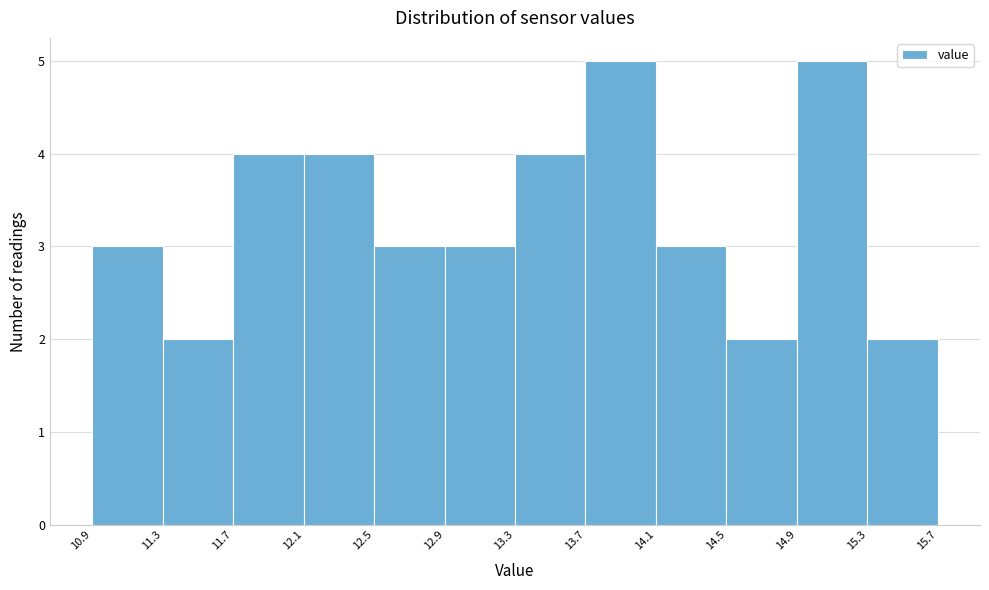

Reading left to right, list every bar in this chart as the range it spans on the x-axis followed by its height. The values are not printed on the chart, so give them approximately, as read against the axis.

10.9 to 11.3: 3
11.3 to 11.7: 2
11.7 to 12.1: 4
12.1 to 12.5: 4
12.5 to 12.9: 3
12.9 to 13.3: 3
13.3 to 13.7: 4
13.7 to 14.1: 5
14.1 to 14.5: 3
14.5 to 14.9: 2
14.9 to 15.3: 5
15.3 to 15.7: 2